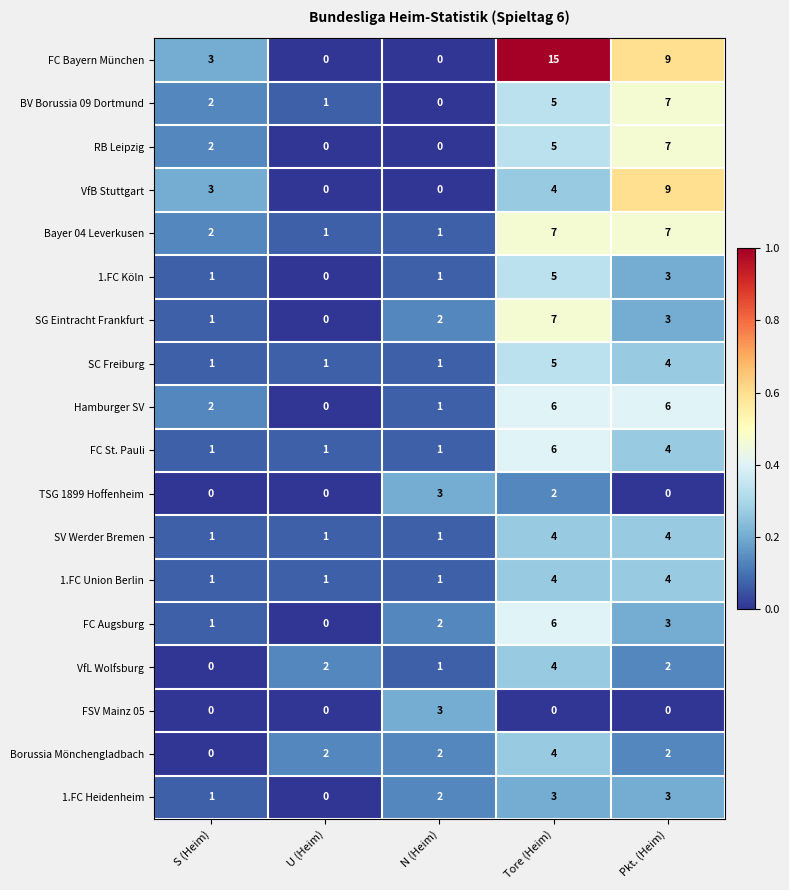

Which series has the largest total across all categories?

FC Bayern München